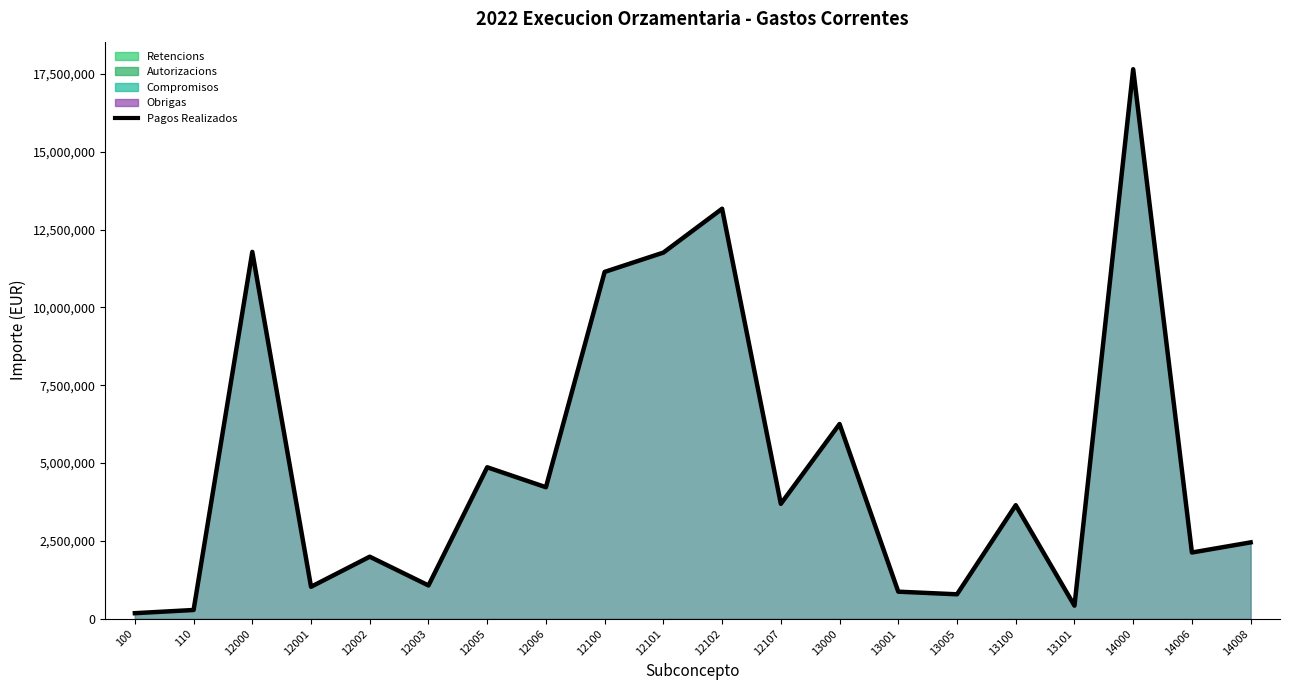

Which category has the lowest value across all series?

100